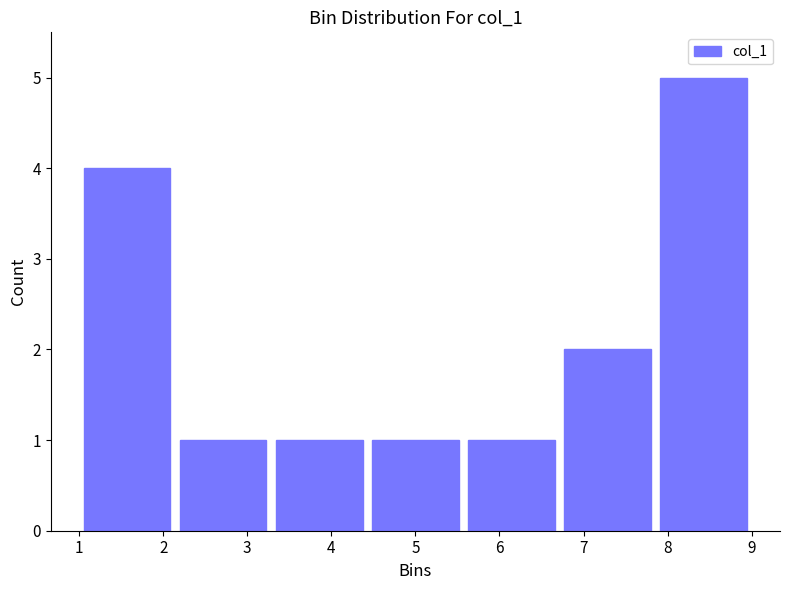

How tall is the bar that spans 3.3 to 4.4 on the x-axis? Neither the bar edges nor the heights are printed on the chart, so give them approximately, as read against the axes.

1